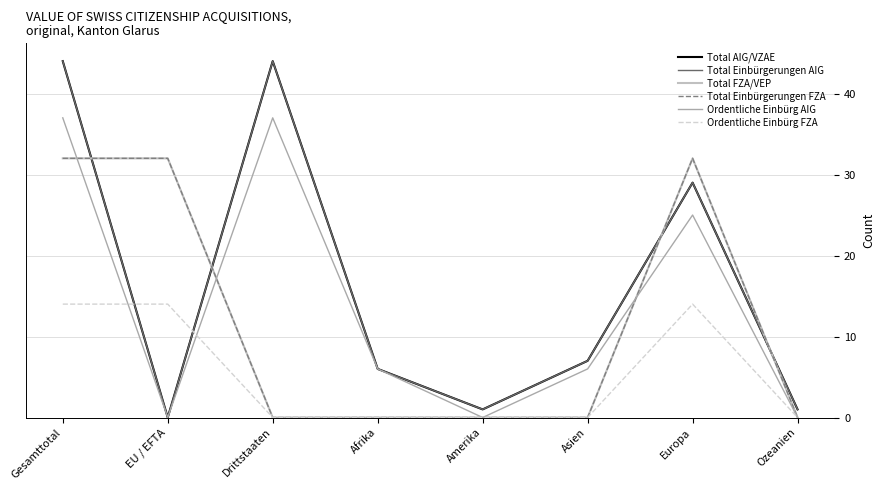

Does the chart display data point markers on the line(s)?

No